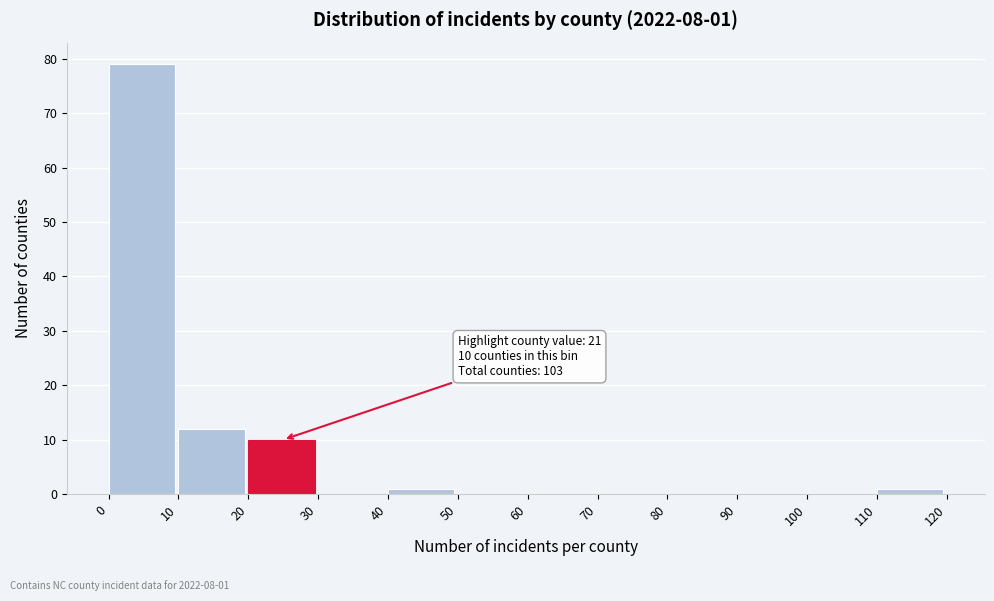

Which range on the x-axis has the tallest bar?

0 to 10